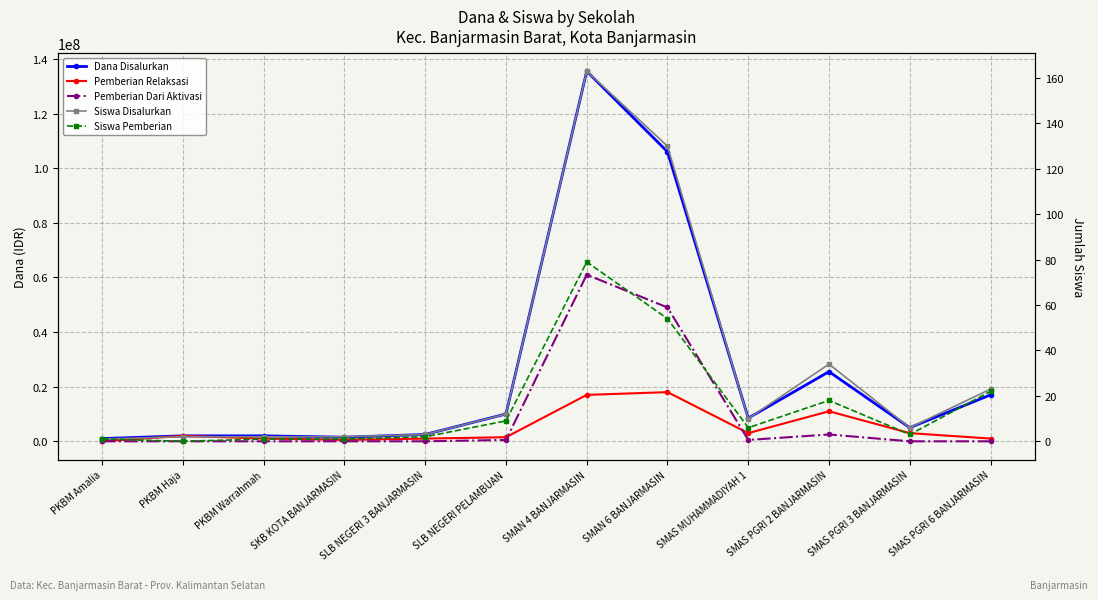

Is the value of Pemberian Relaksasi at SMAS PGRI 2 BANJARMASIN greater than the value of Dana Disalurkan at SKB KOTA BANJARMASIN?

Yes